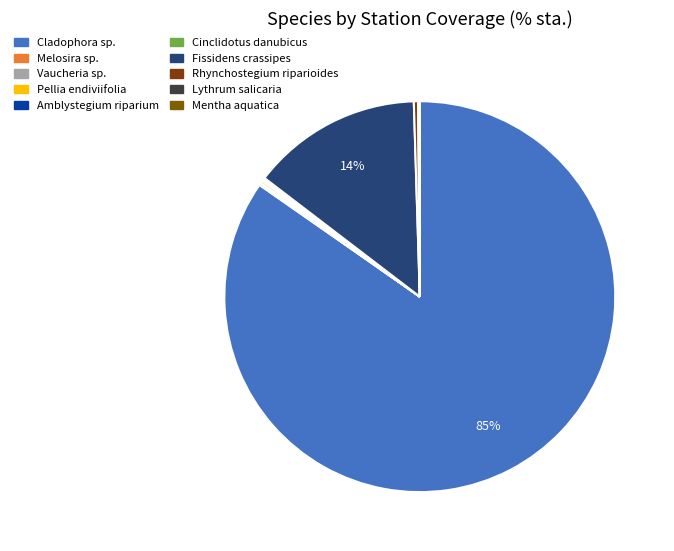

What portion of the pie excludes Cladophora sp.?

15.3%